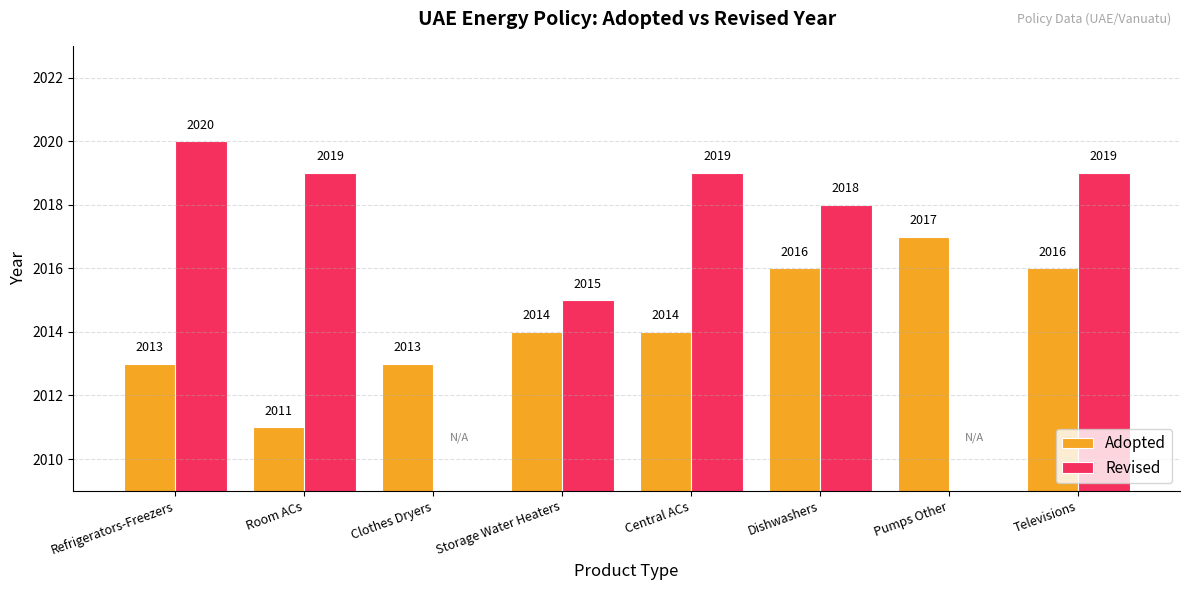

What is the difference between the maximum and minimum values in the Adopted series?

6